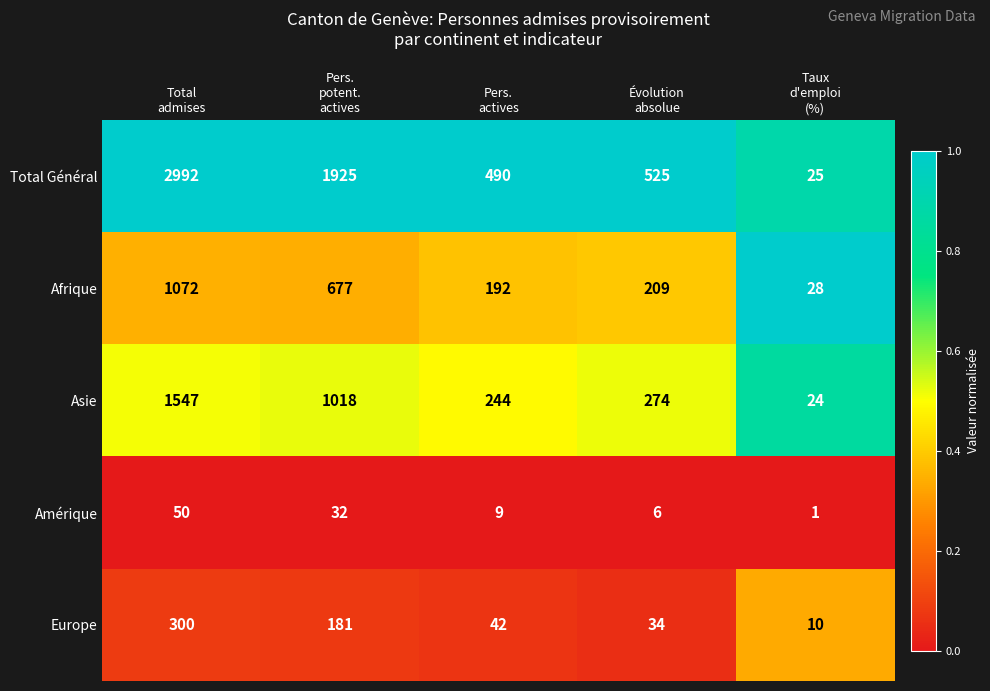

Reading left to right, what are all the values shown in this chart?

Total Général: 2992	1925	490	525	25
Afrique: 1072	677	192	209	28
Asie: 1547	1018	244	274	24
Amérique: 50	32	9	6	1
Europe: 300	181	42	34	10